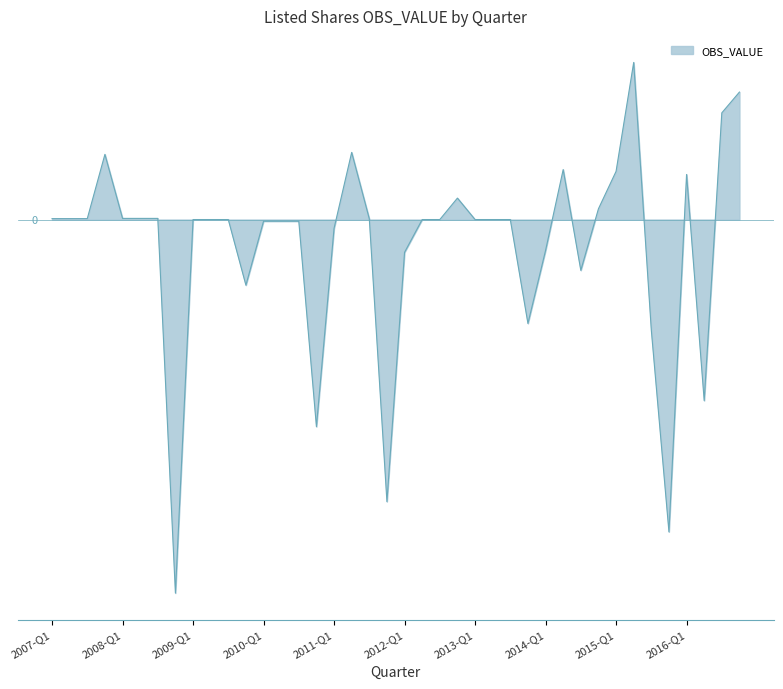

Is this an area chart (filled region under the line)?

Yes